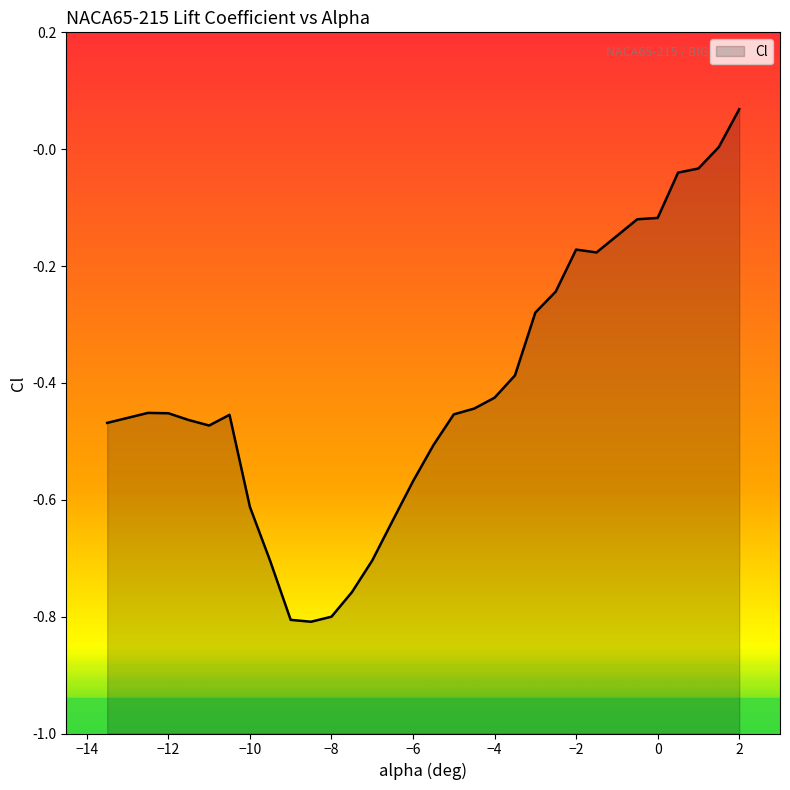

The chart shows a value of -0.5 at -11.0. True or false?

True